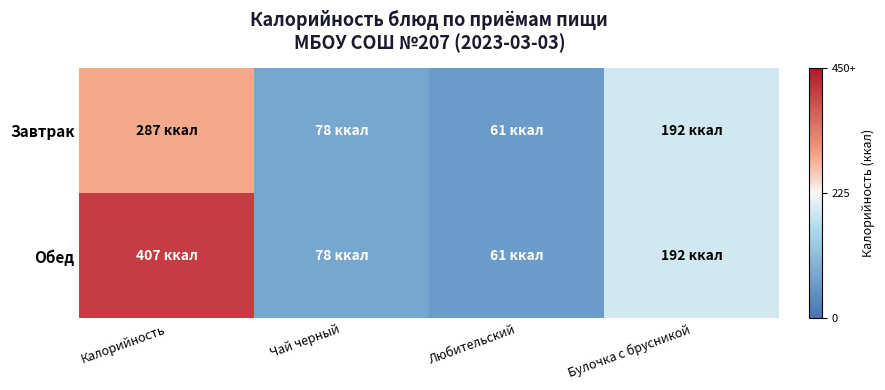

List the series in order of their overall mean, highest first.

Обед, Завтрак